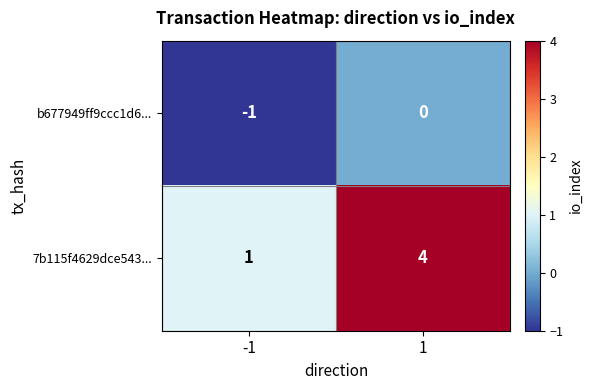

At 1, list the series in order from largest to smallest.

7b115f4629dce543..., b677949ff9ccc1d6...